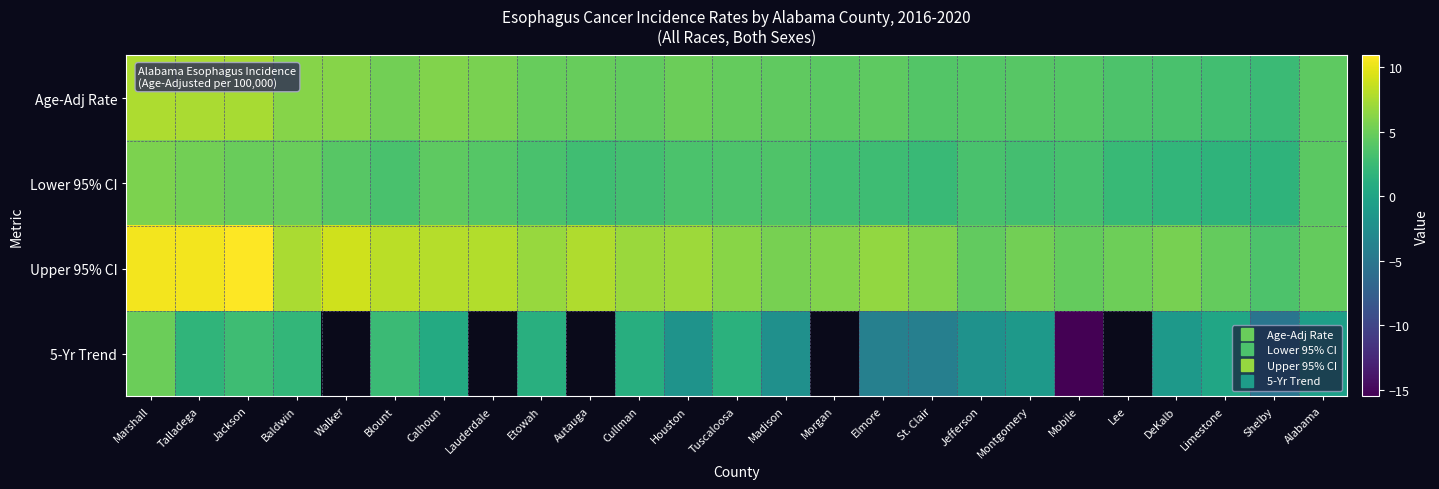

Which has a higher value, Etowah or St. Clair?

Etowah